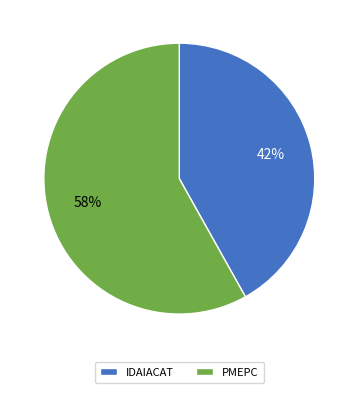

Between PMEPC and IDAIACAT, which is larger?

PMEPC